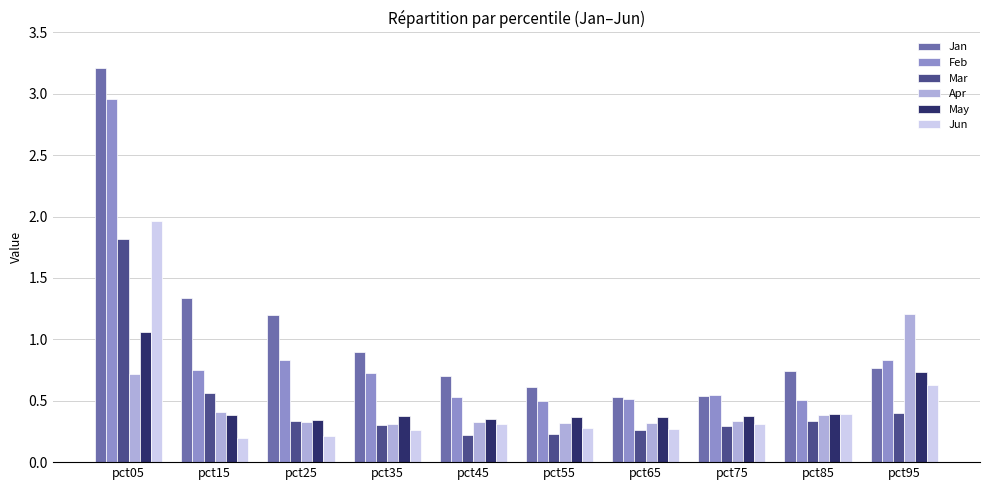

Which series has the widest spread of values?

Jan